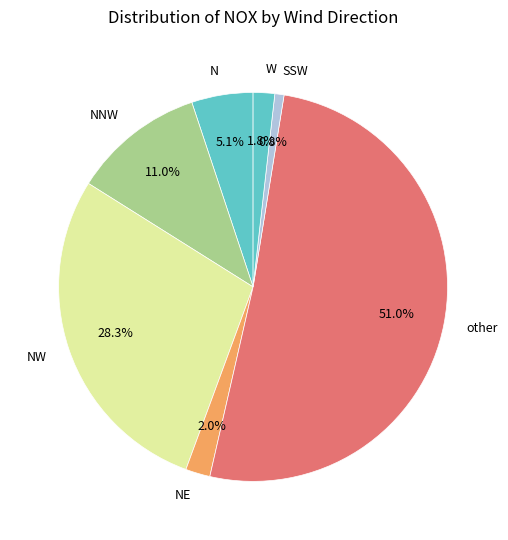

Which slice is the smallest?

SSW